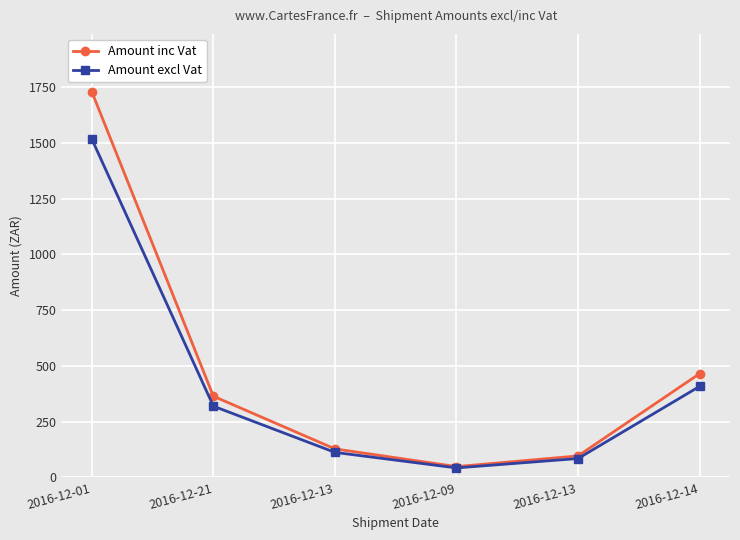

Is this an area chart (filled region under the line)?

No